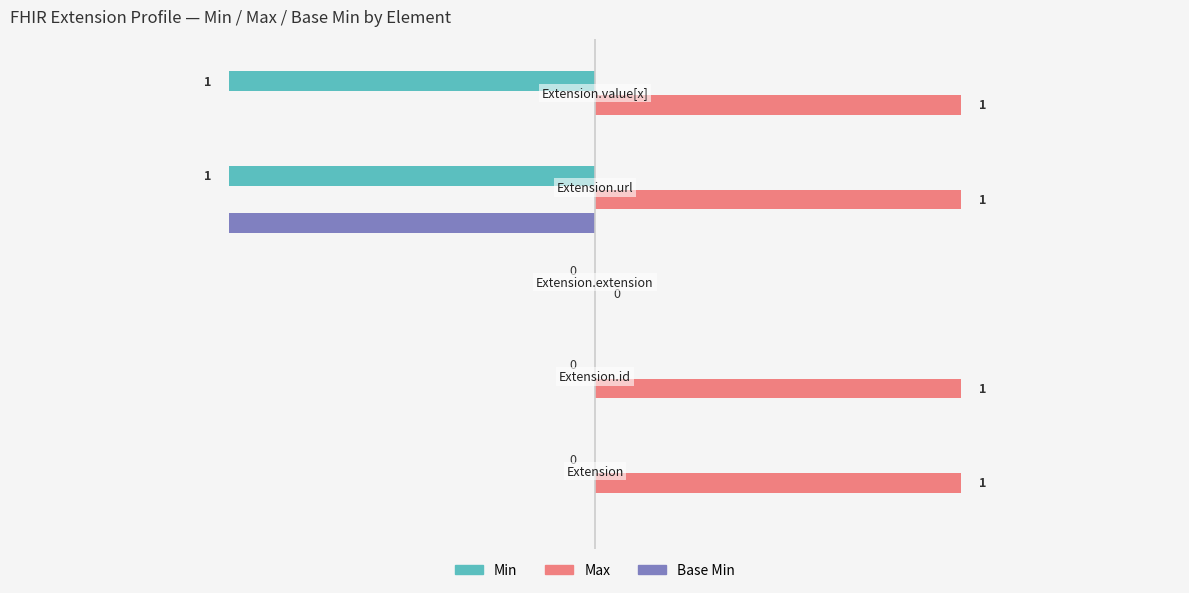

Which category has the lowest value in the Base Min series?

Extension